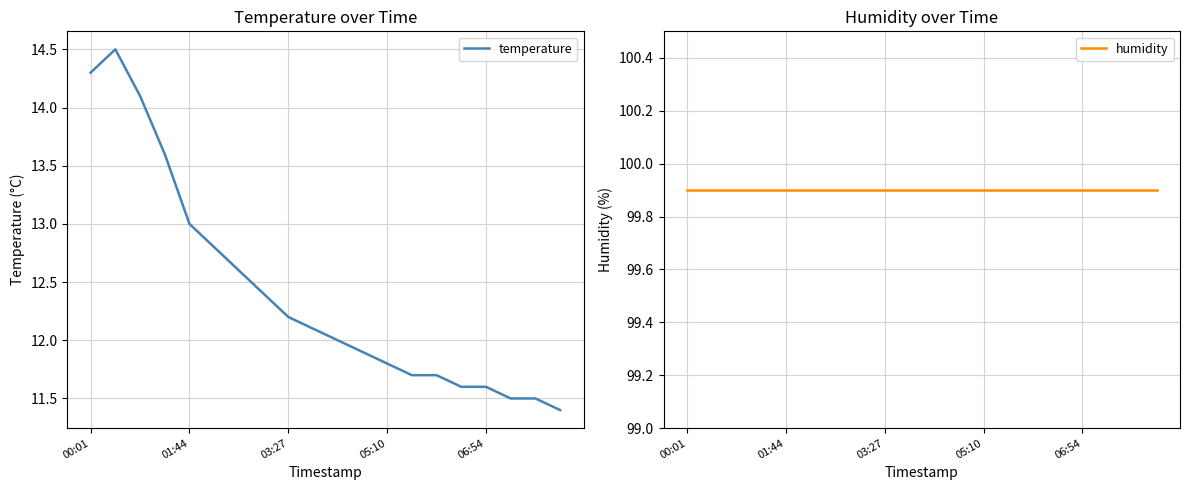

List the series in order of their peak value, lowest first.

temperature, humidity